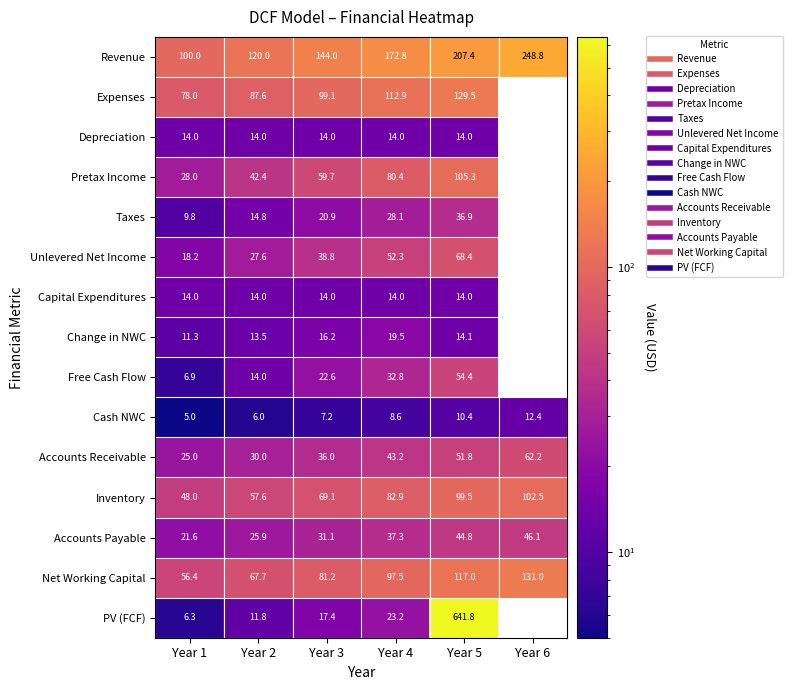

At how many categories does at least one series exceed 17?

6